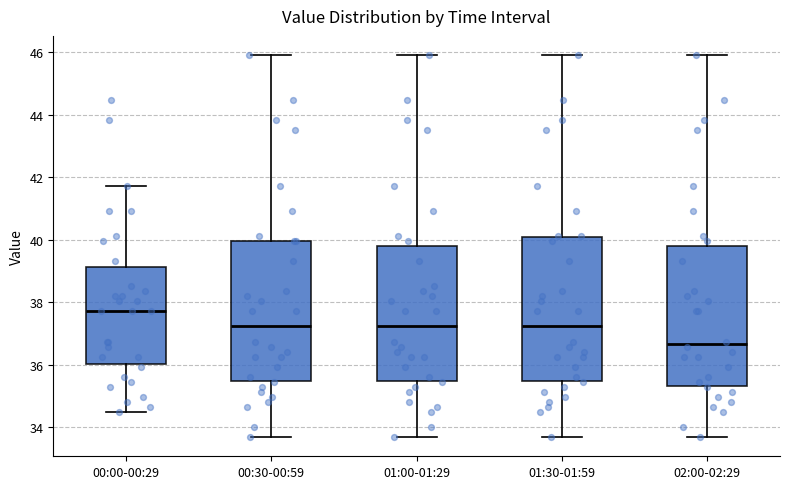

Where does the upper whisker of the box for 00:00-00:29 end on the y-axis? The values are not printed on the chart, so give them approximately, as read against the axis.

41.8